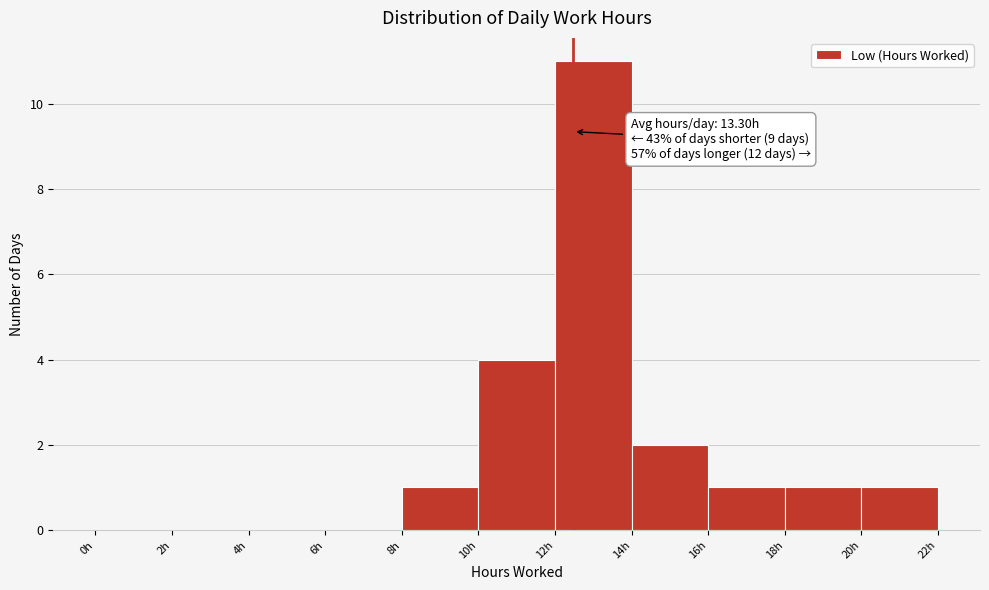

Over which range of the x-axis is the bar tallest?

12 to 14